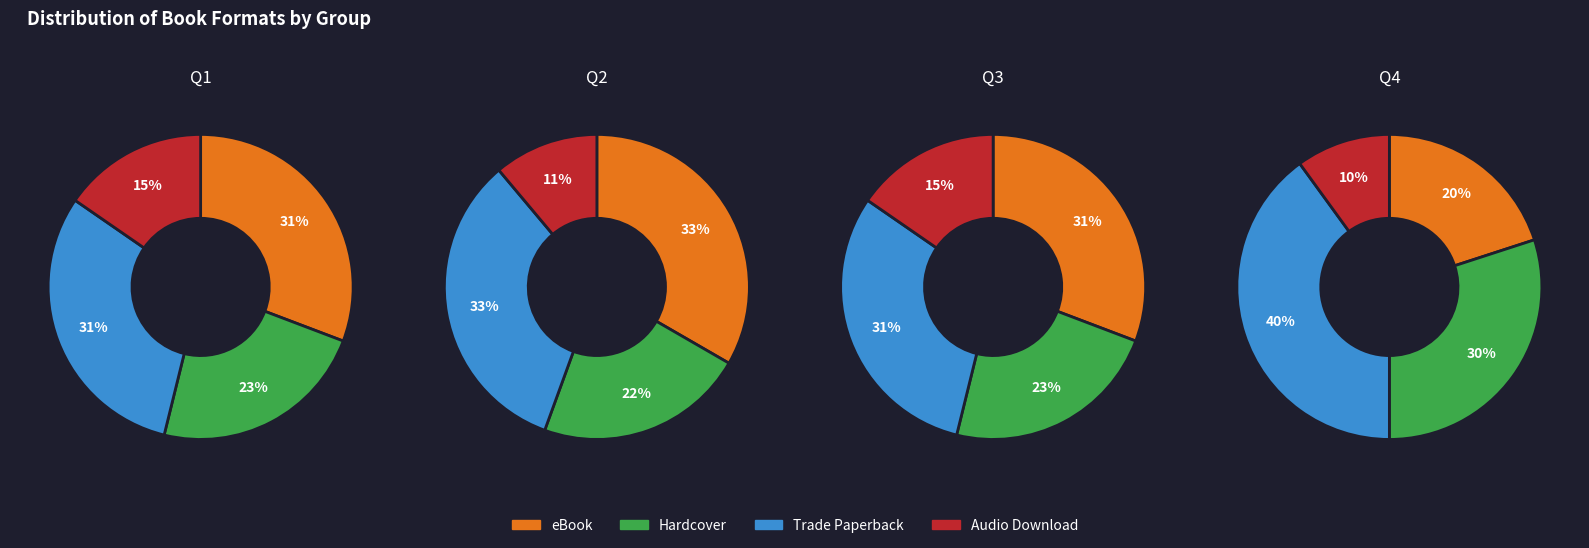

Is it true that 0 is 21% of the pie?

False